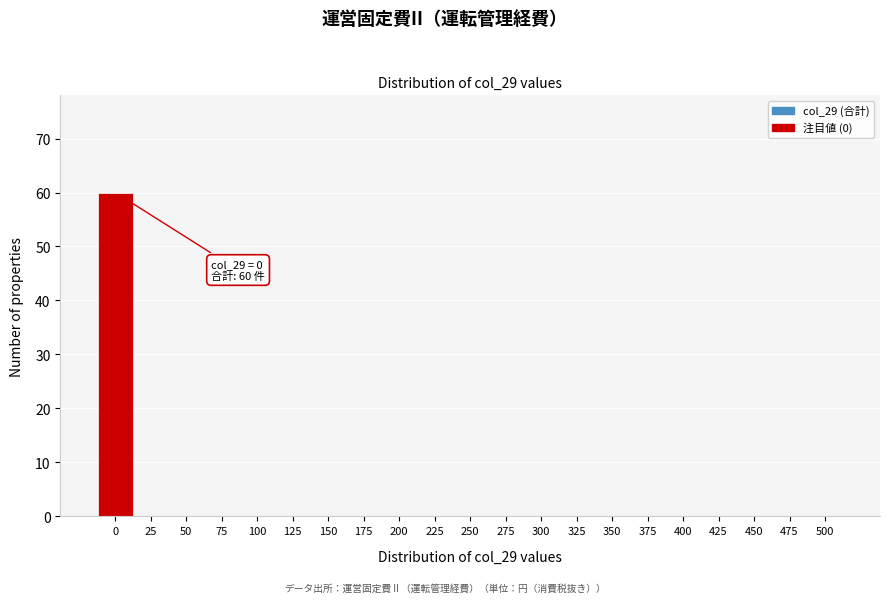

Reading left to right, transcribe all the data shown in this chart.

0=60	25=0	50=0	75=0	100=0	125=0	150=0	175=0	200=0	225=0	250=0	275=0	300=0	325=0	350=0	375=0	400=0	425=0	450=0	475=0	500=0